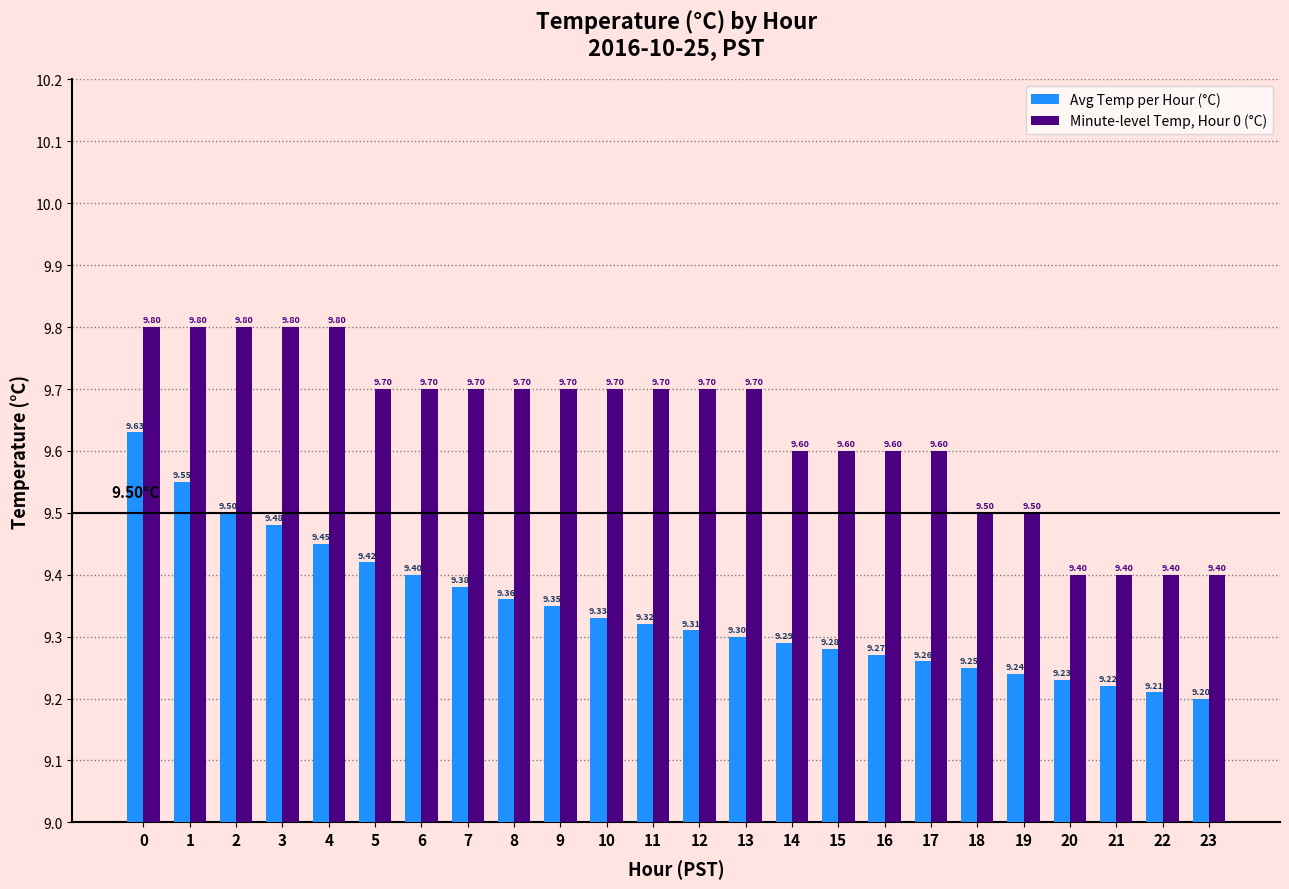

Which series has the largest total across all categories?

Minute-level Temp, Hour 0 (°C)